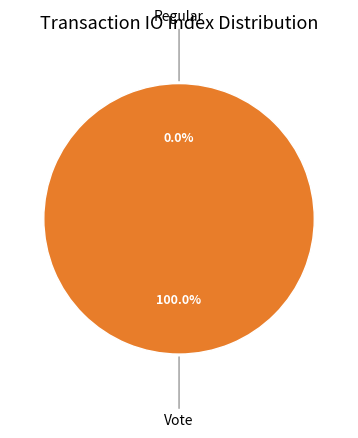

Is the sum of Vote and Regular greater than half?

Yes